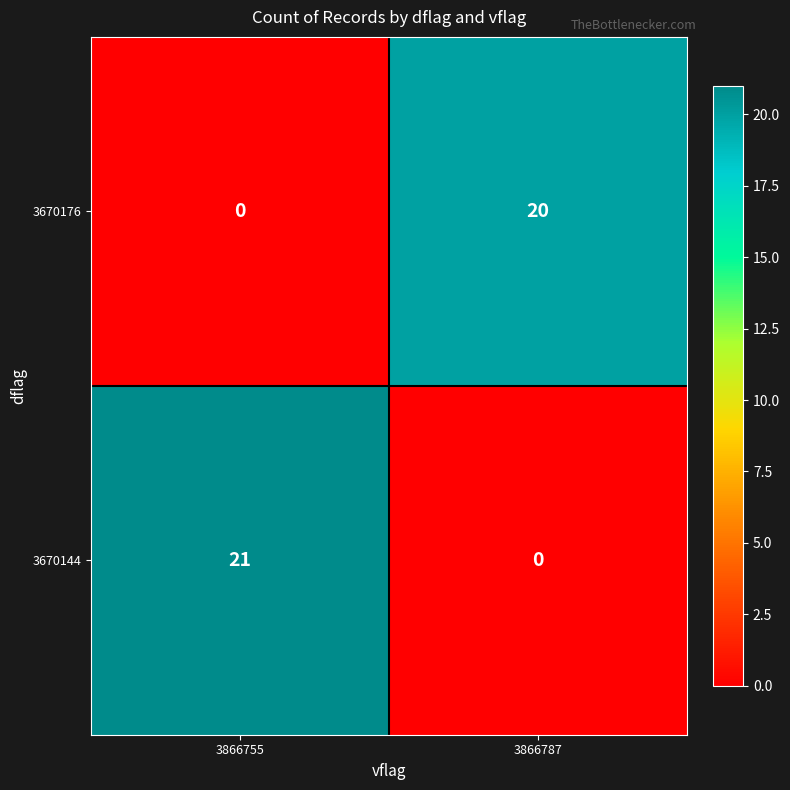

True or false: 3670176 has a value of 33 at 3866787.

False